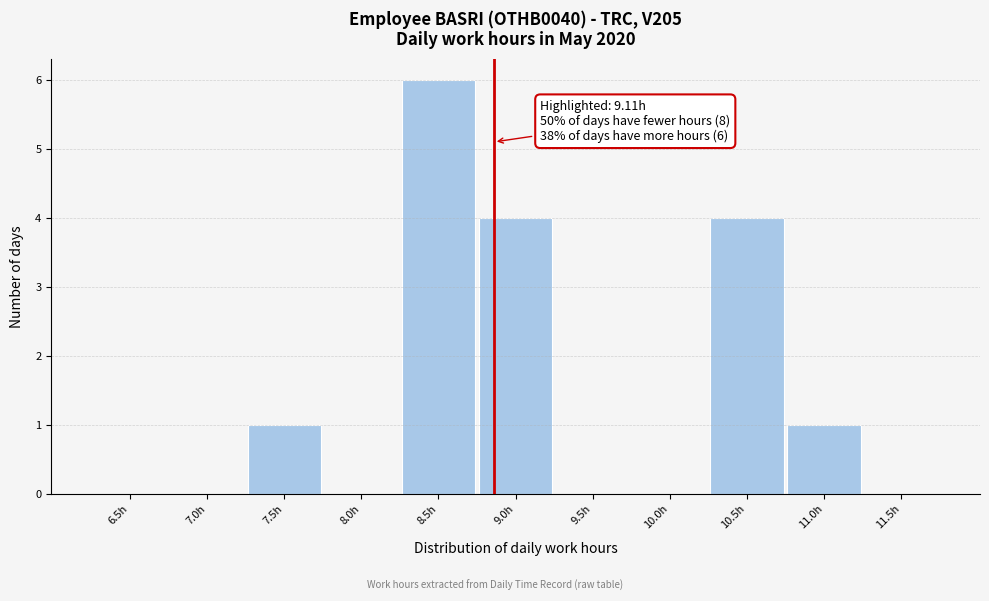

Reading left to right, what are all the values shown in this chart?

6.5h=0	7.0h=0	7.5h=1	8.0h=0	8.5h=6	9.0h=4	9.5h=0	10.0h=0	10.5h=4	11.0h=1	11.5h=0